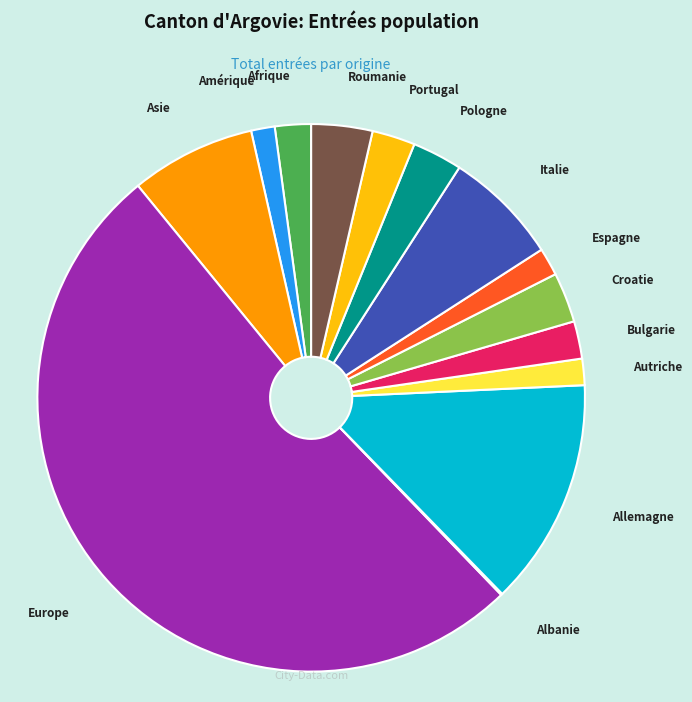

Which slice is the largest?

Europe